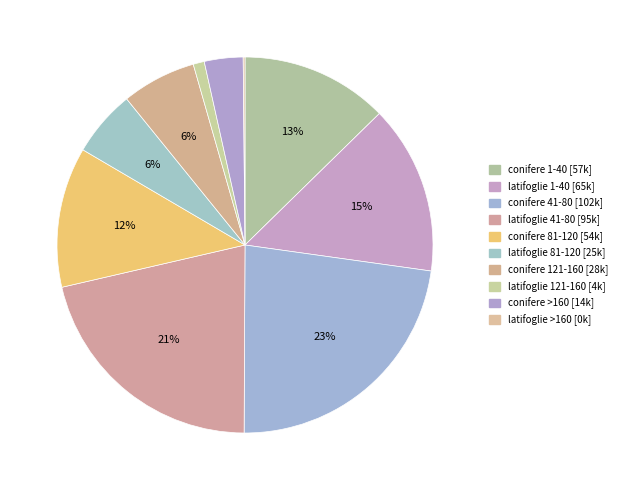

What is the largest slice in the pie chart?

conifere 41-80